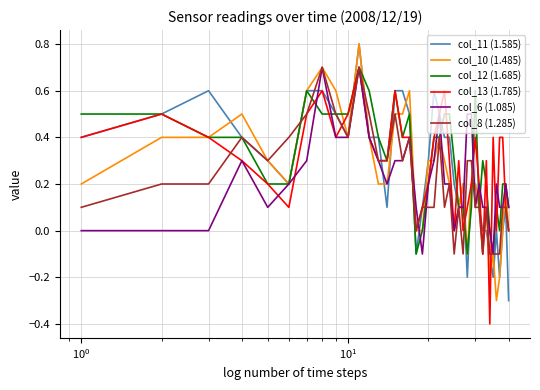

What is the maximum value shown in the chart?

0.8